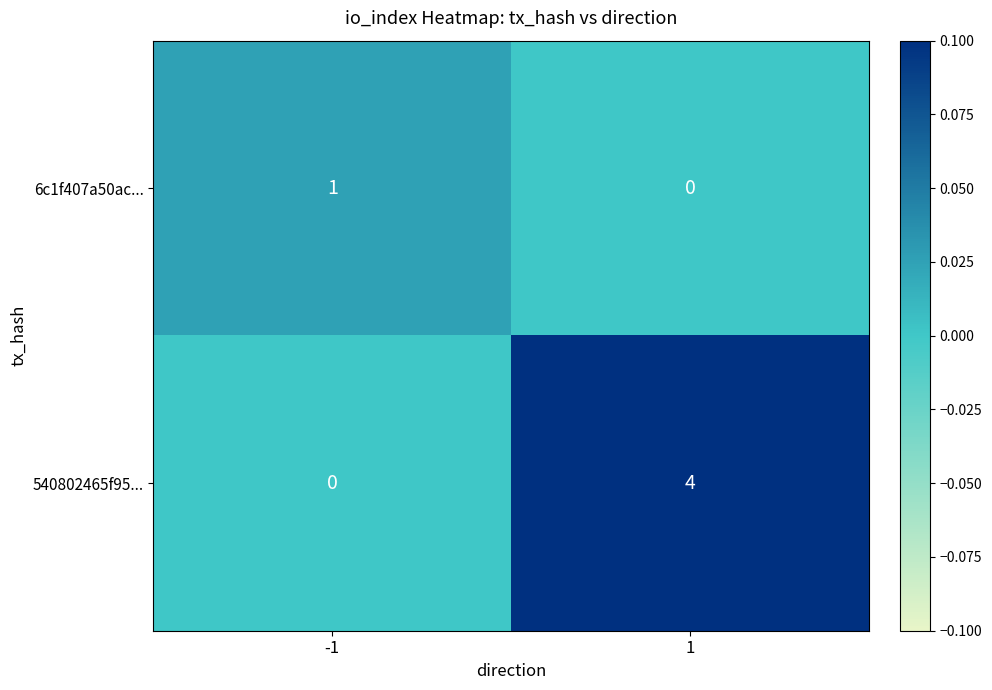

How many categories are shown in the chart?

2